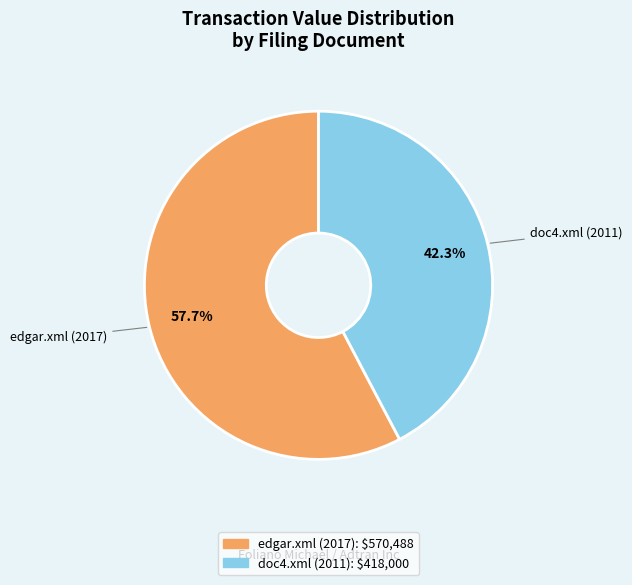

How many slices are in this pie chart?

2